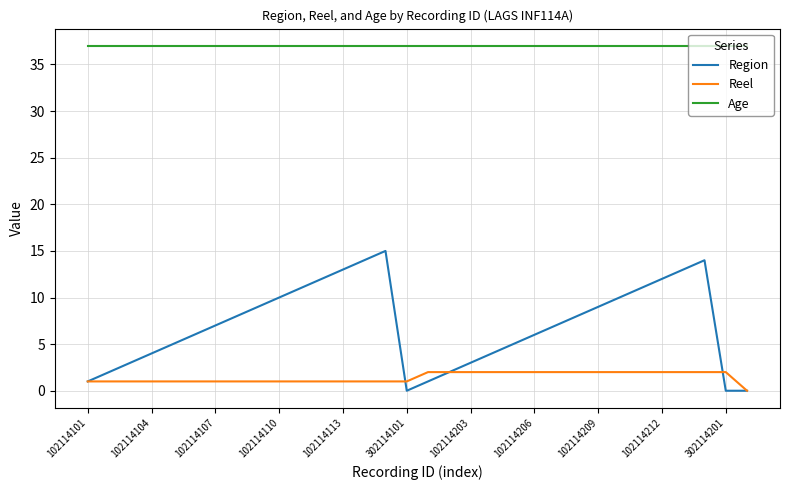

Which series has the widest spread of values?

Region